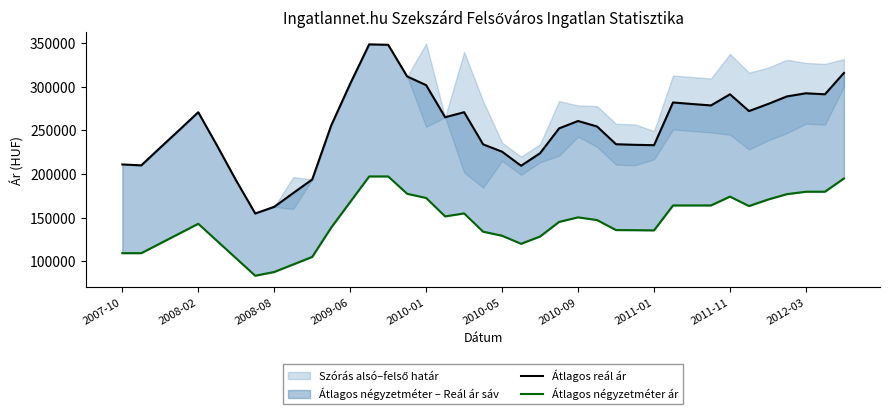

What is the sum of the Átlagos négyzetméter ár values at 12 and 2008-08?

288191